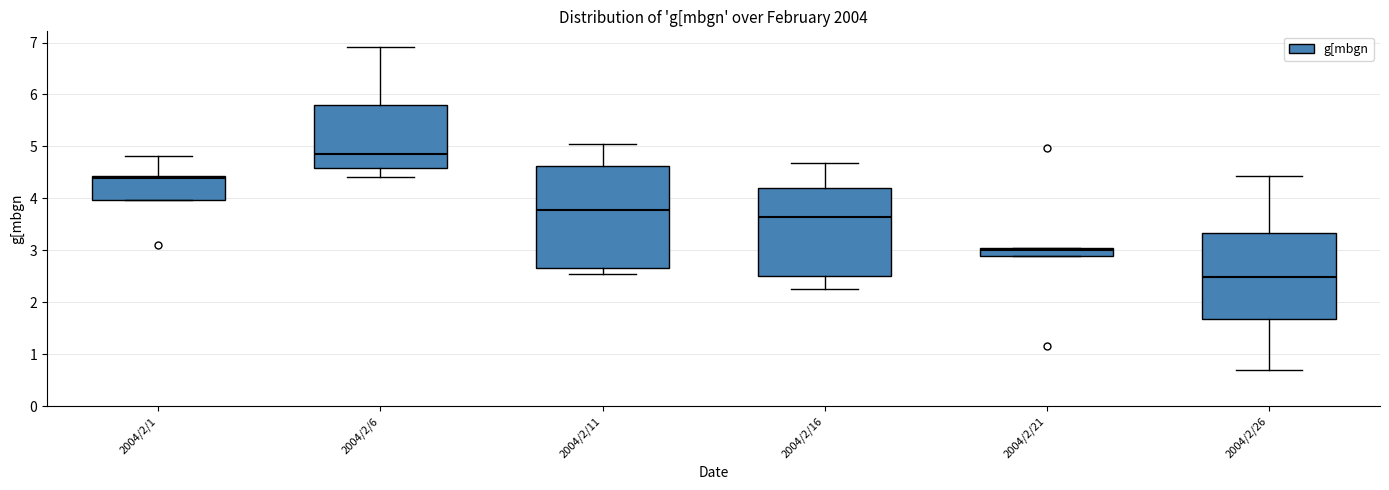

Which box is the tallest, from its lower edge to its upper edge?

2004/2/11